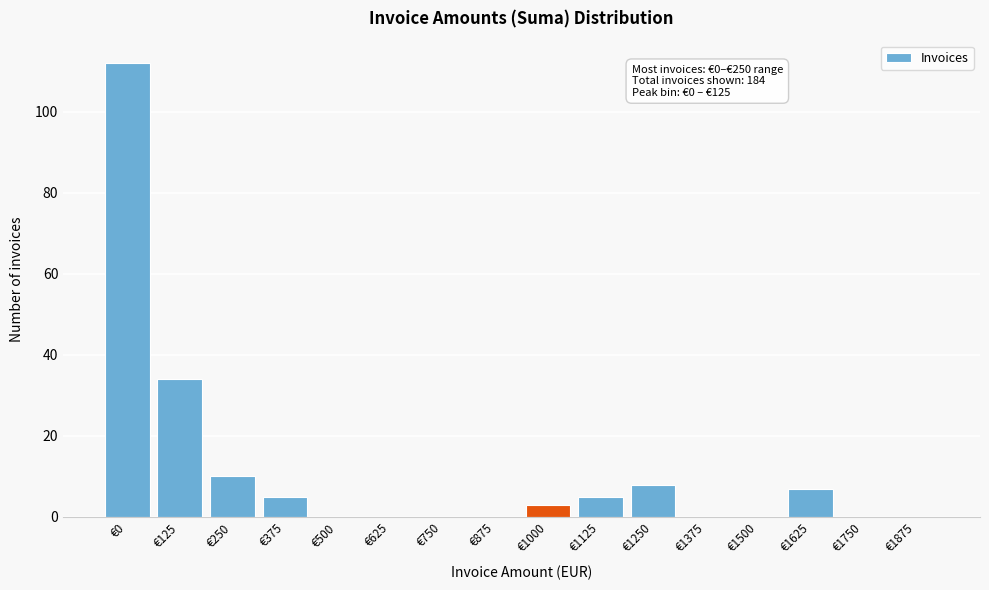

Reading left to right, what are all the values shown in this chart?

€0=112	€125=34	€250=10	€375=5	€500=0	€625=0	€750=0	€875=0	€1000=3	€1125=5	€1250=8	€1375=0	€1500=0	€1625=7	€1750=0	€1875=0